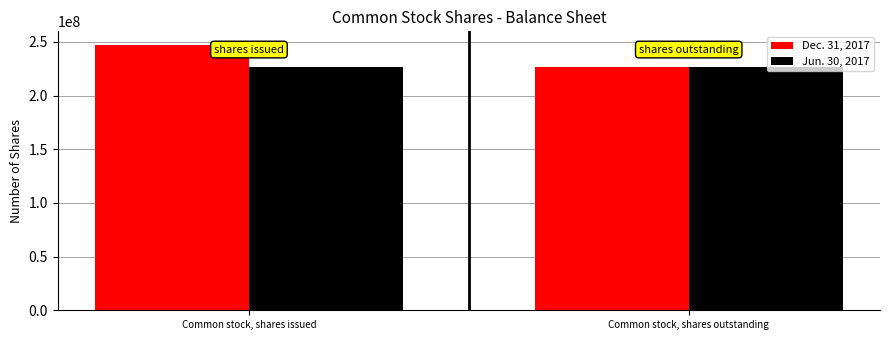

The Jun. 30, 2017 series shows 226734372 at Common stock, shares issued. True or false?

True